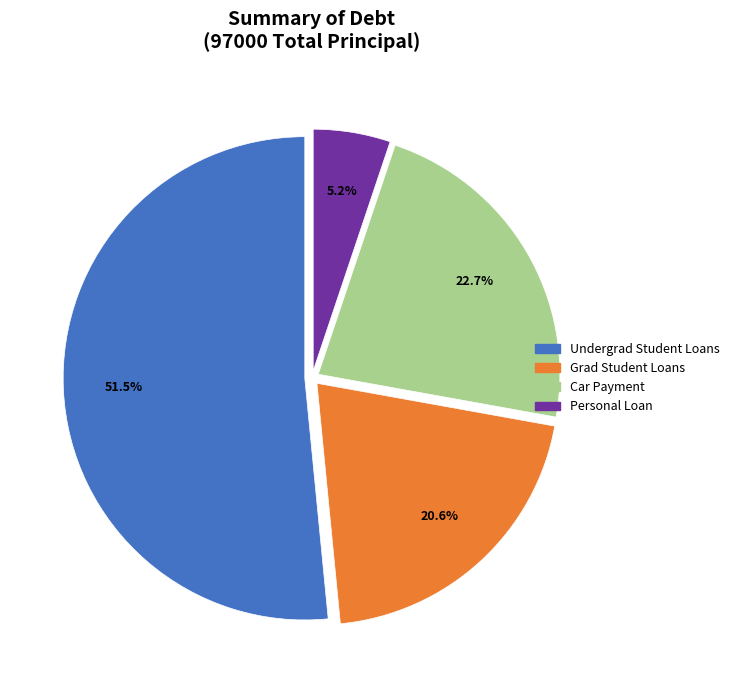

Is there any slice that represents more than half of the pie?

Yes